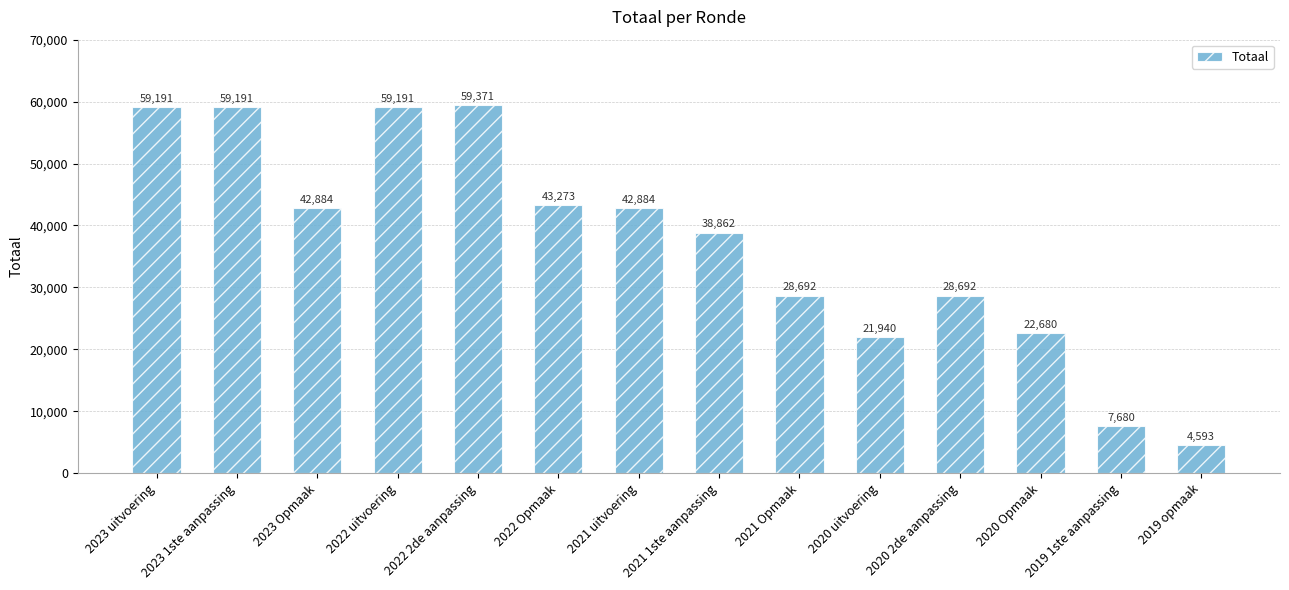

True or false: the data shows 39608 at 2023 uitvoering.

False